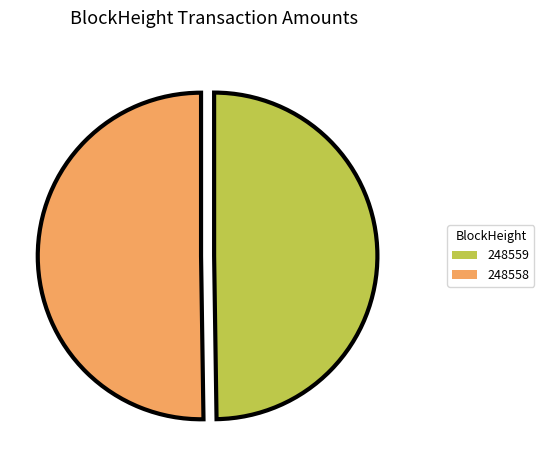

The 248559 slice represents 60% of the pie. True or false?

False